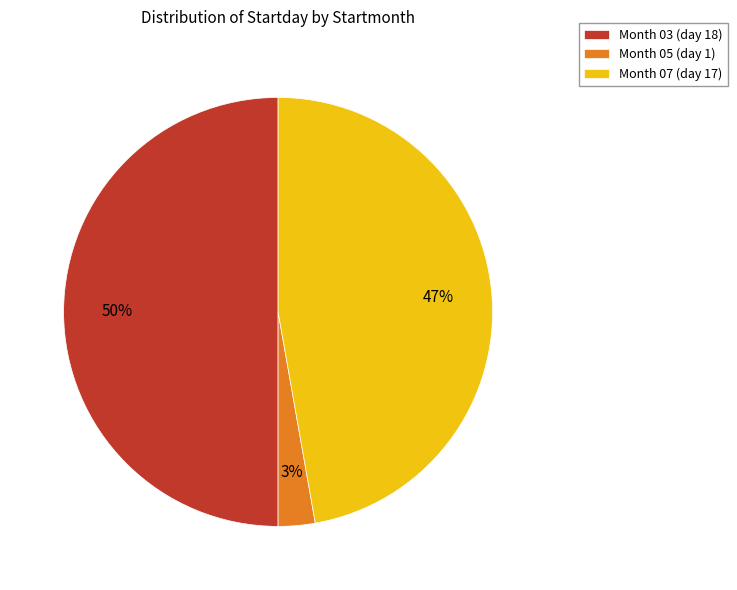

What is the smallest slice in the pie chart?

Month 05 (day 1)